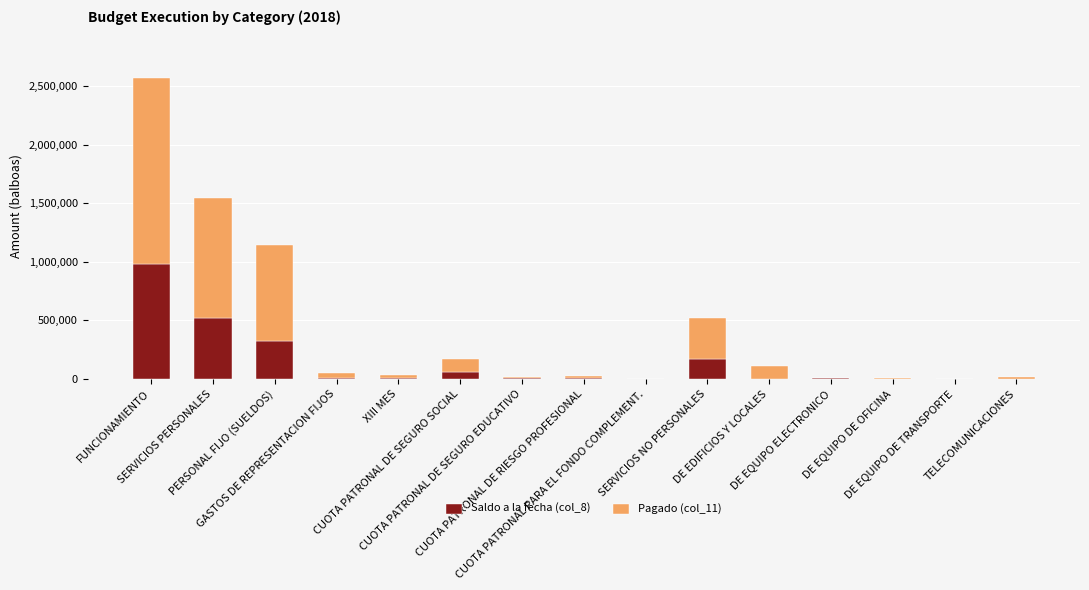

What is the sum of all Saldo a la fecha (col_8) values?

2109889.4